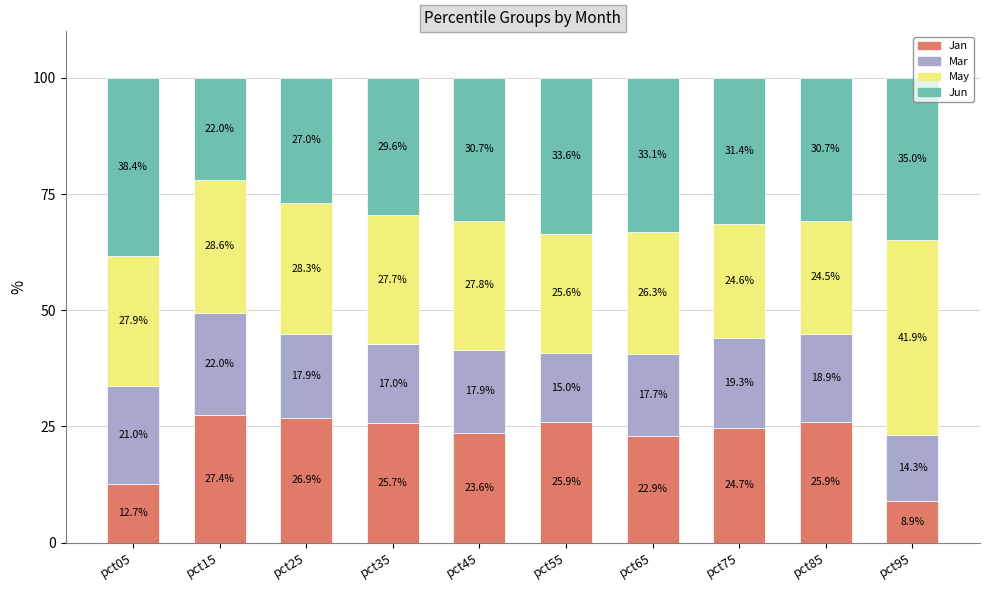

Which category has the highest value in the Jan series?

pct15